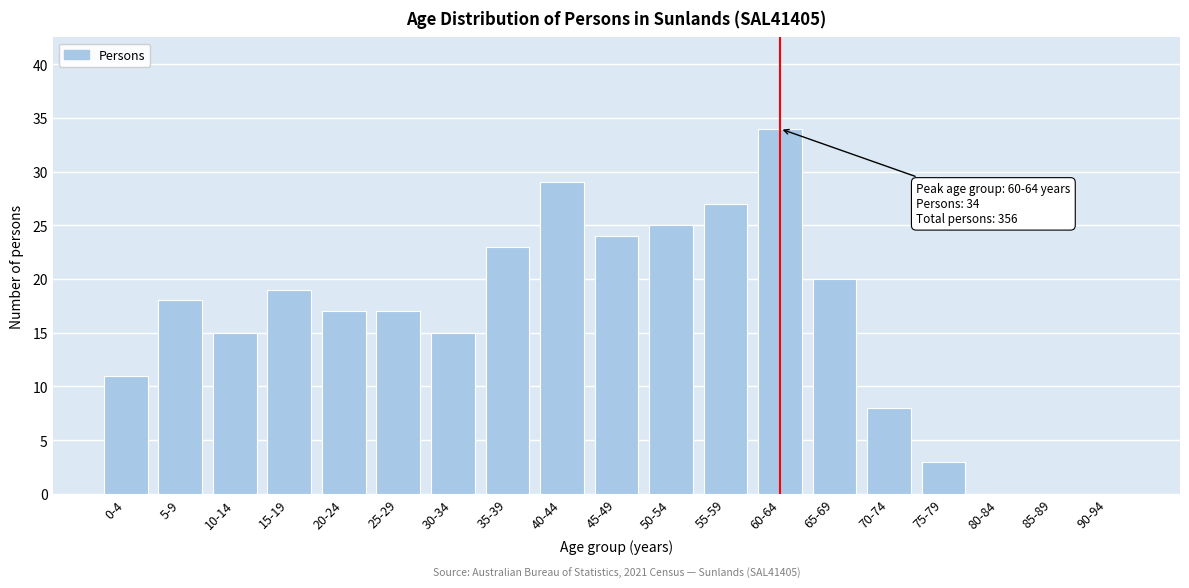

Reading right to left, transcribe all the data shown in this chart.

90-94=0	85-89=0	80-84=0	75-79=3	70-74=8	65-69=20	60-64=34	55-59=27	50-54=25	45-49=24	40-44=29	35-39=23	30-34=15	25-29=17	20-24=17	15-19=19	10-14=15	5-9=18	0-4=11